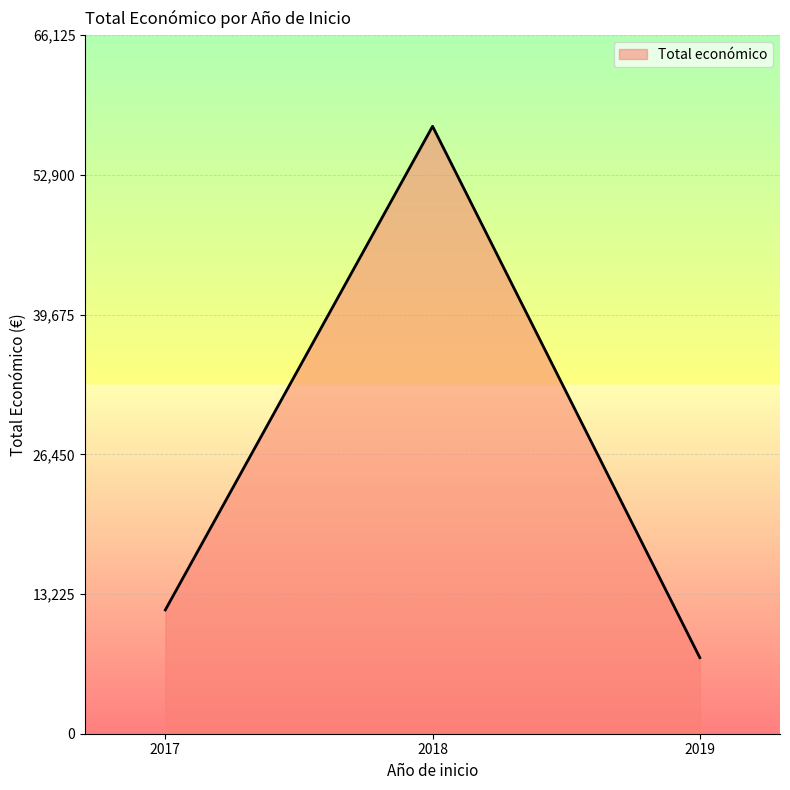

What is the smallest value displayed?

7200